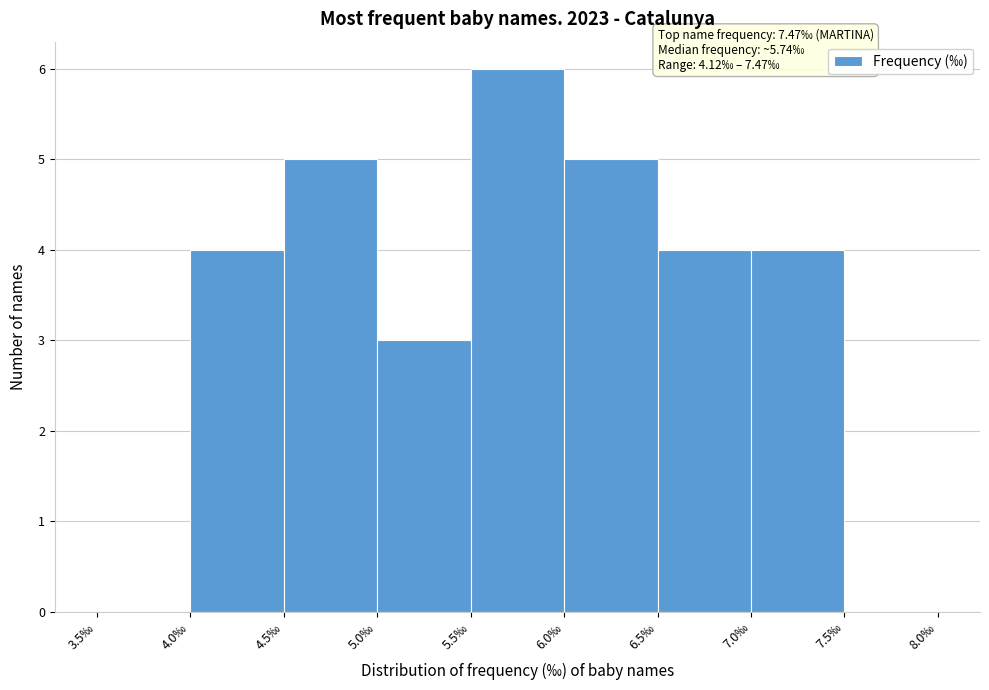

Which range on the x-axis has the tallest bar?

5.5 to 6.0